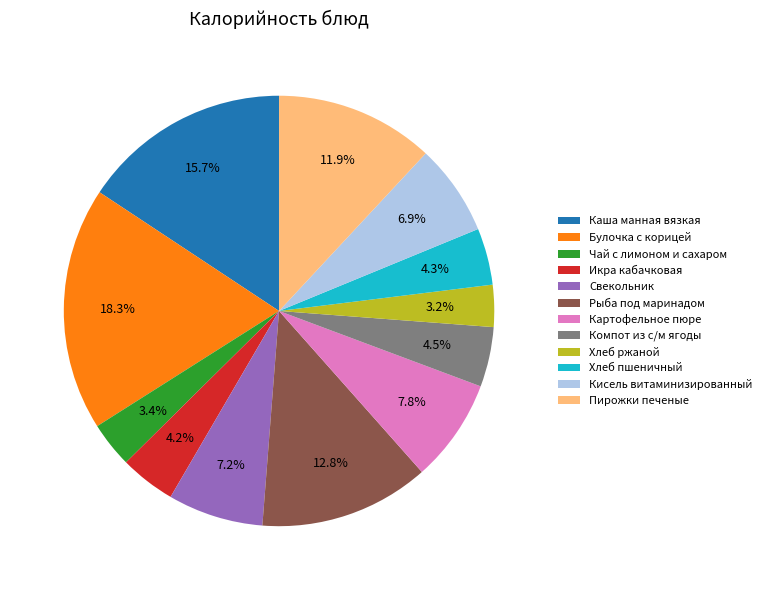

True or false: Пирожки печеные accounts for 12% of the total.

True